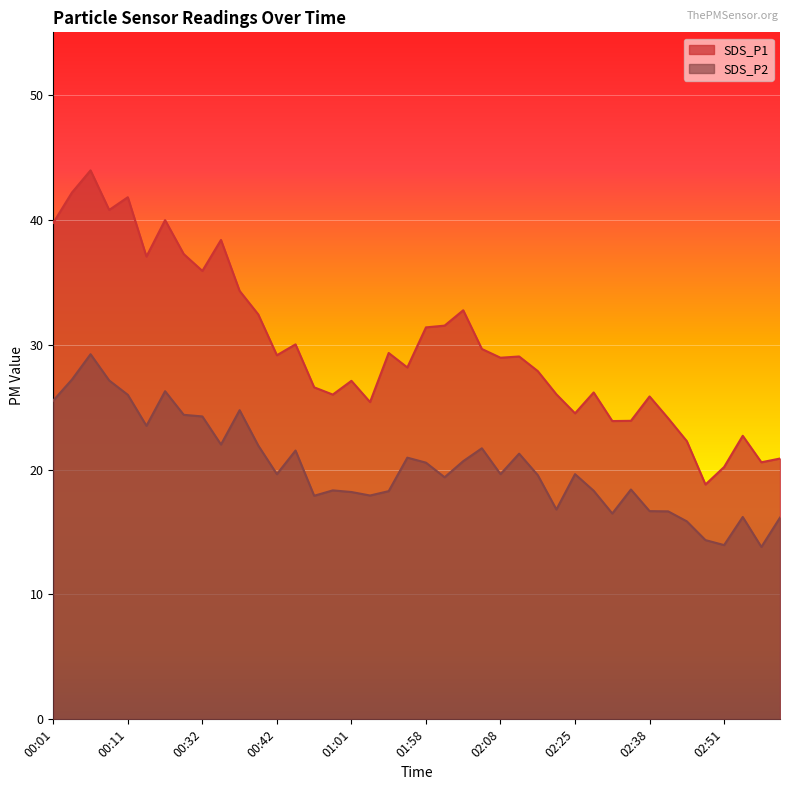

At how many categories does at least one series exceed 23?

34